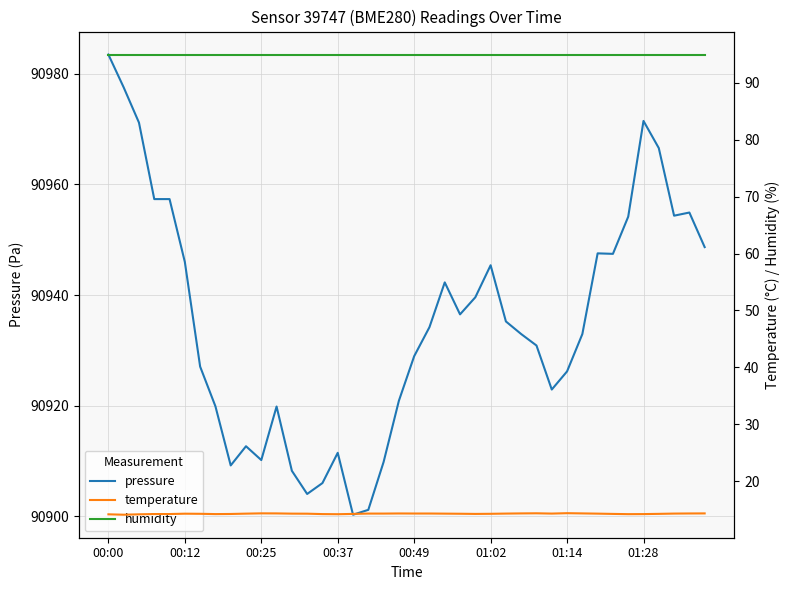

True or false: humidity and temperature intersect in this chart.

False